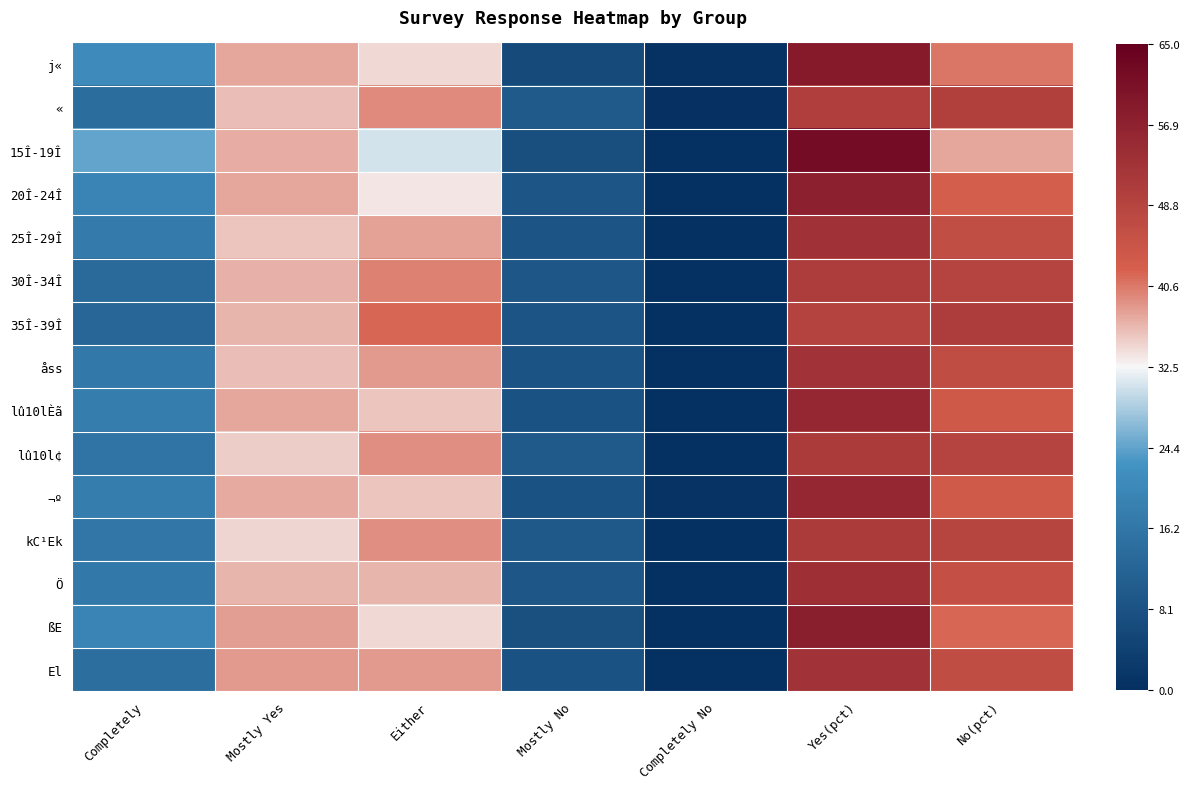

At how many categories does at least one series exceed 32?

4